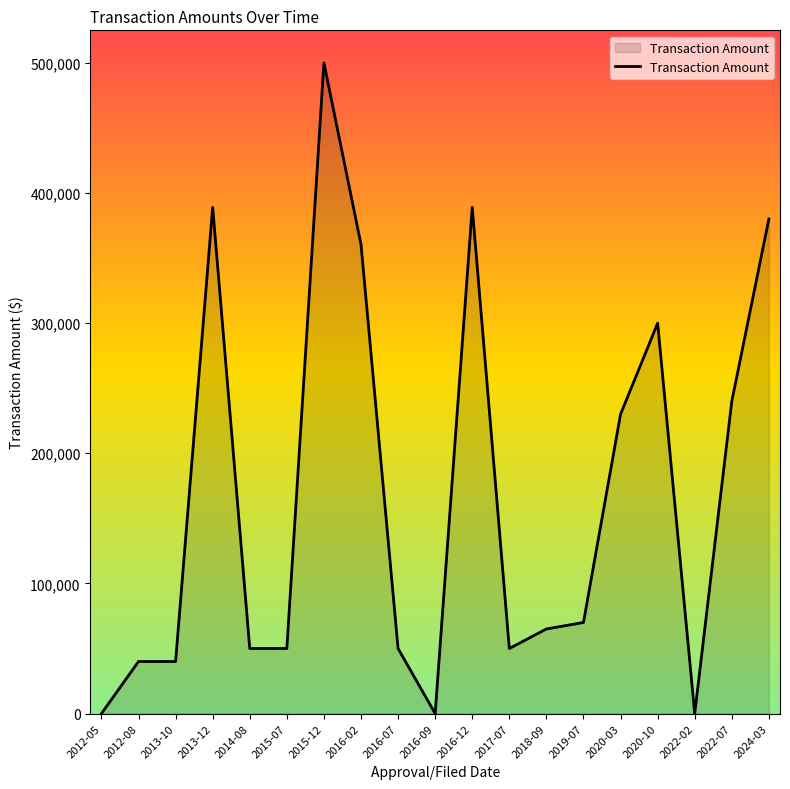

What is the average value?

168604